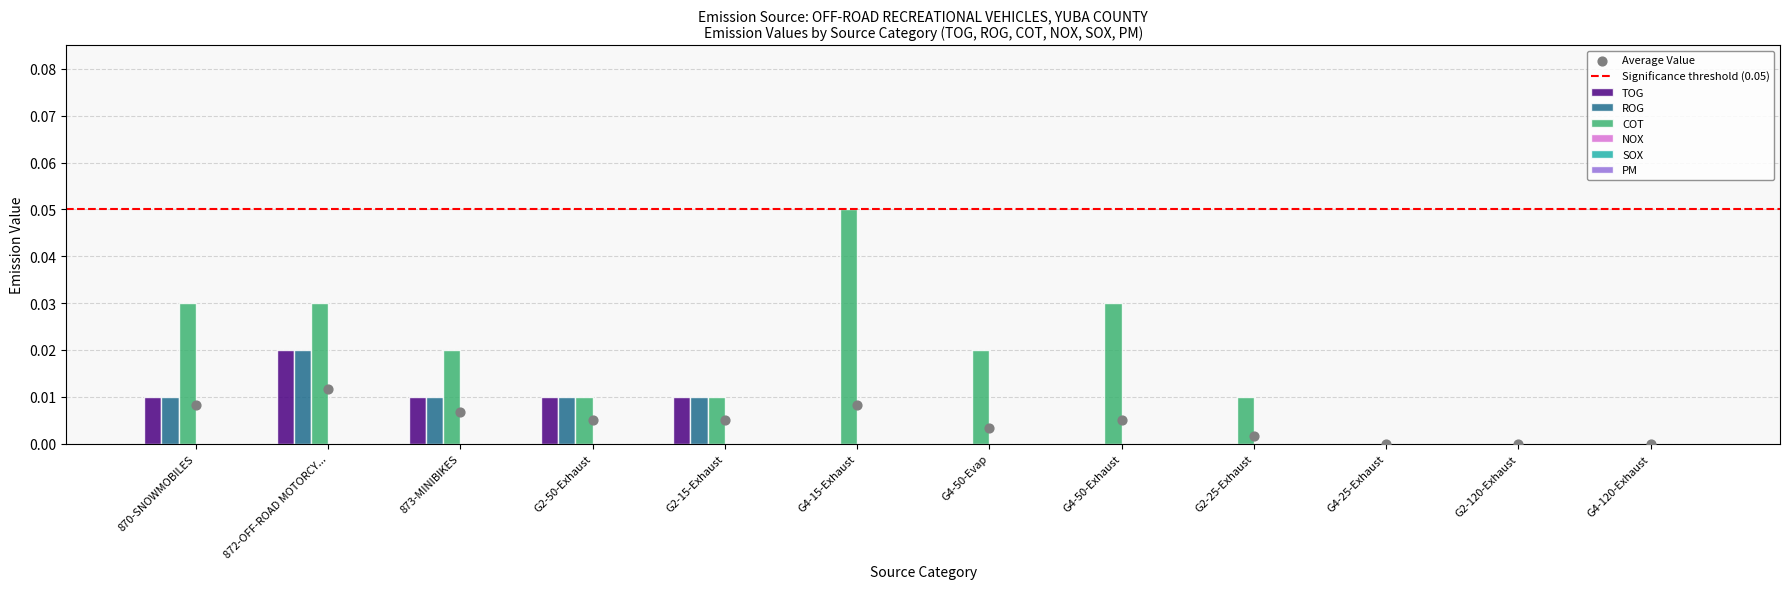

Which series has the largest total across all categories?

COT